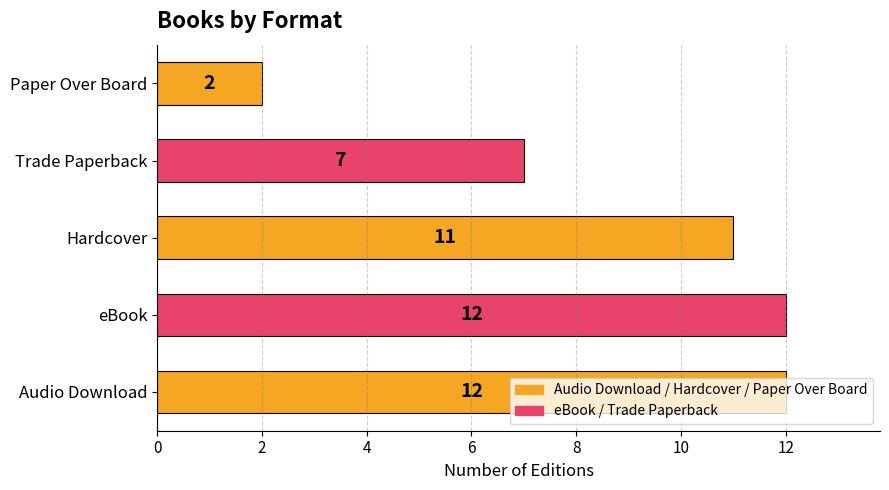

Where is the data nearest to the value 7?

Trade Paperback